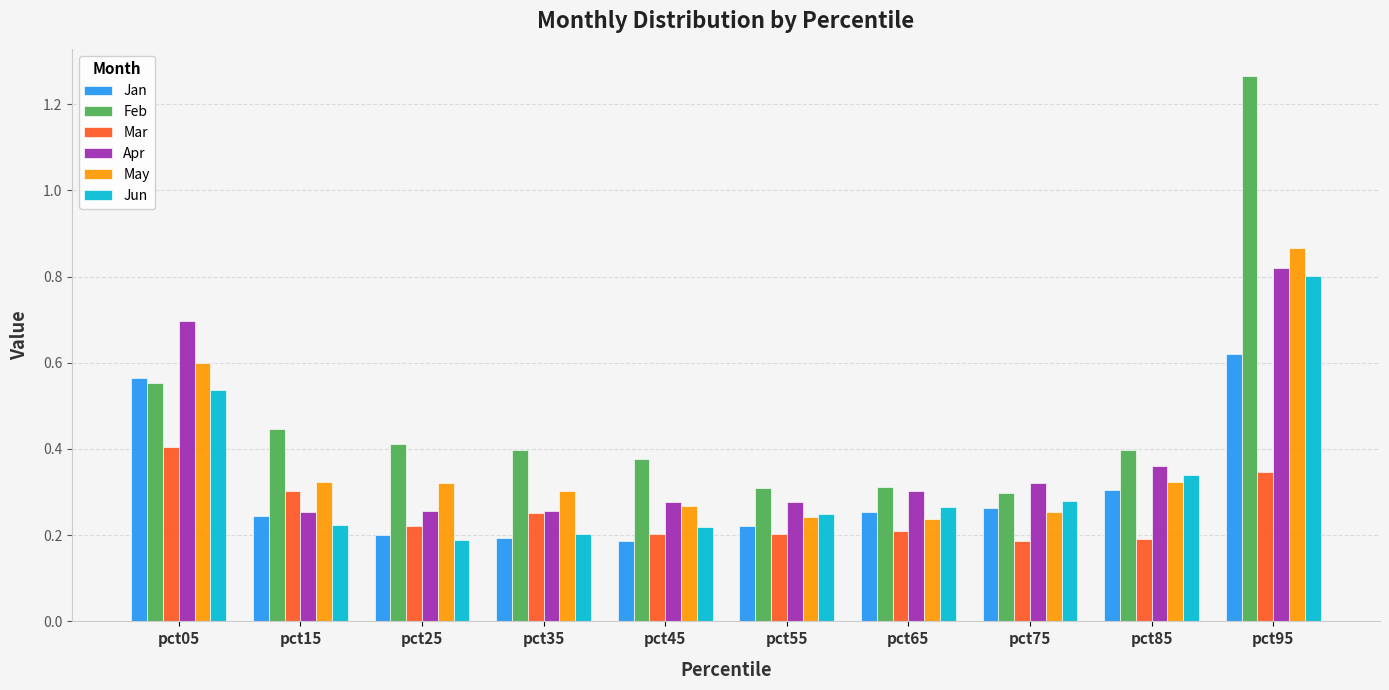

Which series has the widest spread of values?

Feb